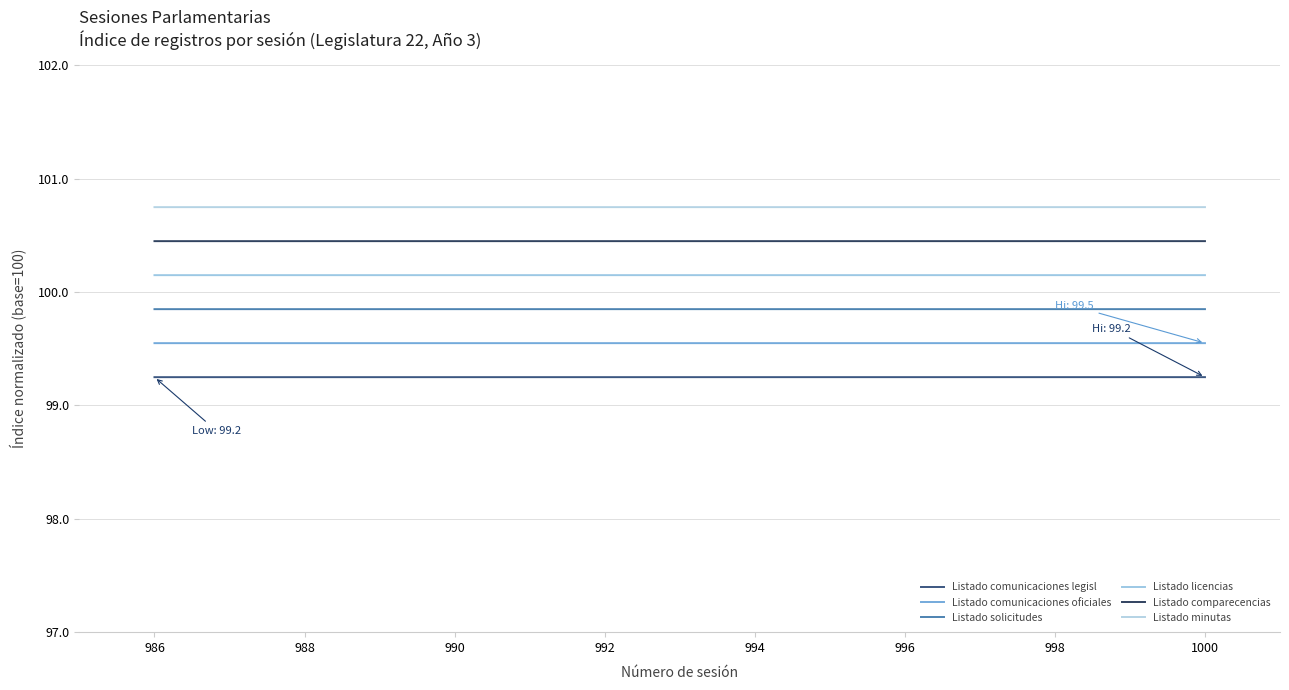

The value of Listado comparecencias at 986 is 100.4. True or false?

True